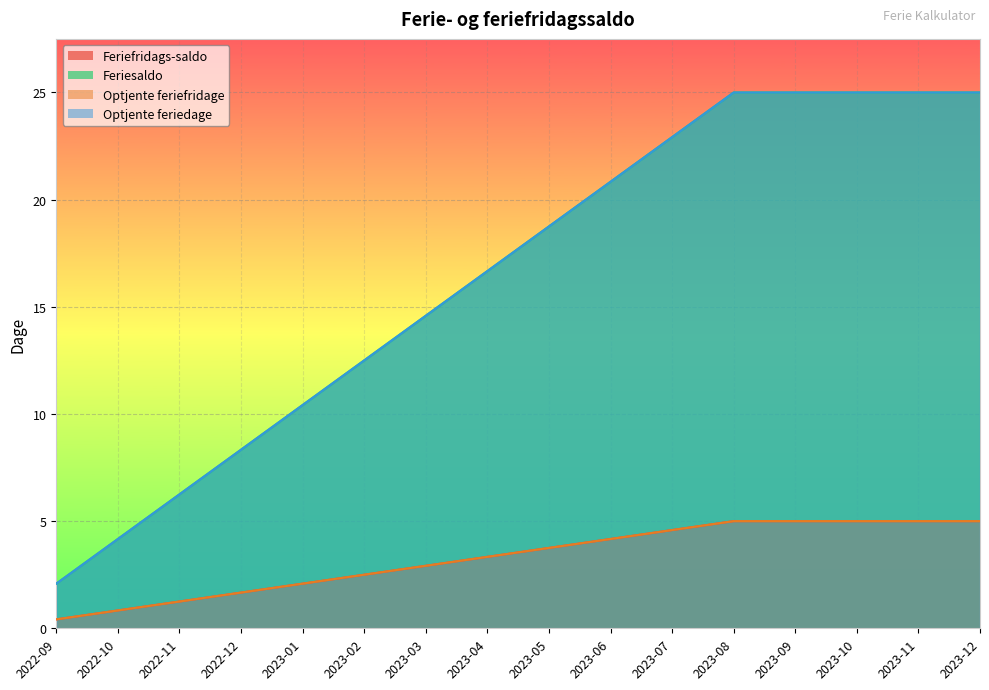

Which series changed the most between 2023-04 and 2023-07?

Feriesaldo